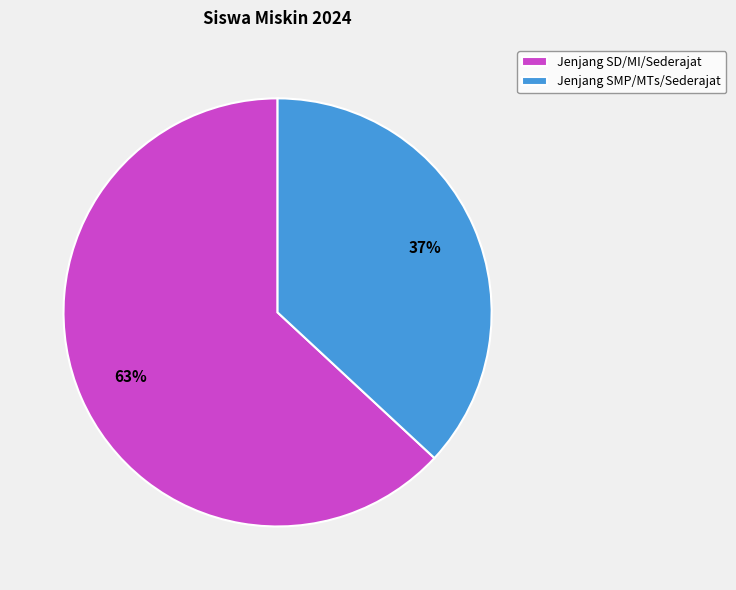

True or false: Jenjang SMP/MTs/Sederajat accounts for 37% of the total.

True